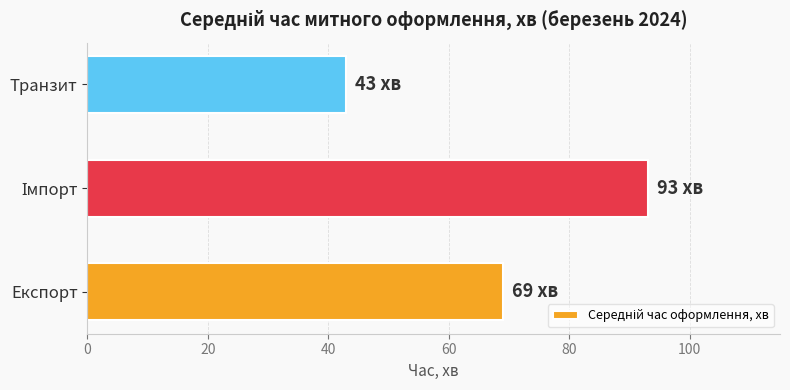

Reading bottom to top, what are all the values shown in this chart?

69	93	43